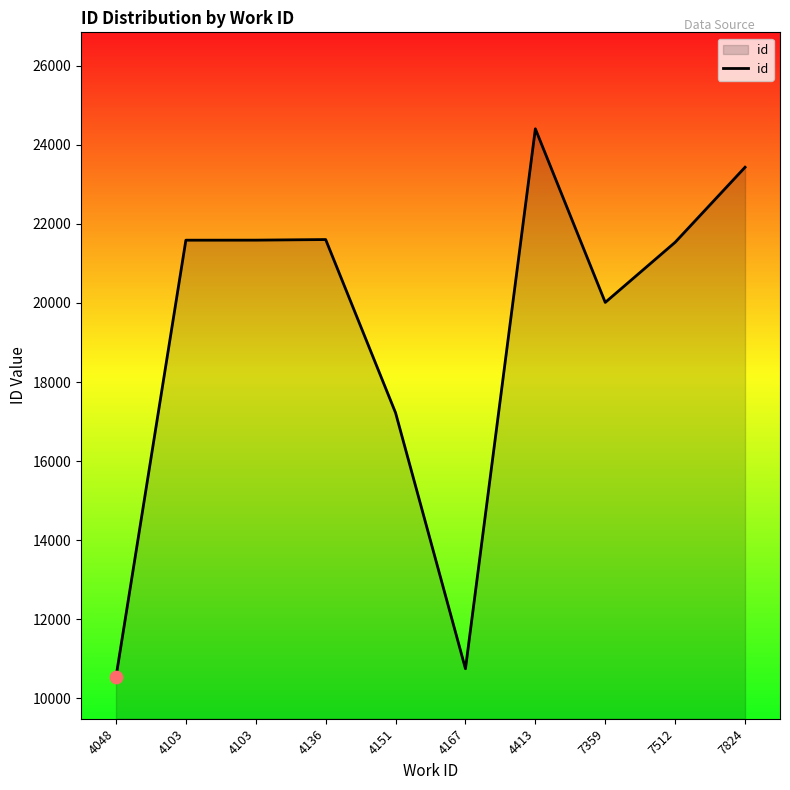

What is the change in value from 4136 to 4413?

+2801